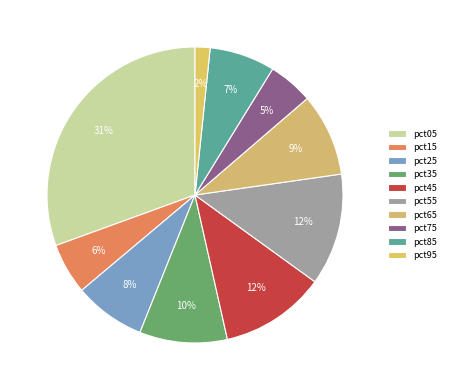

How many segments does this pie chart have?

10